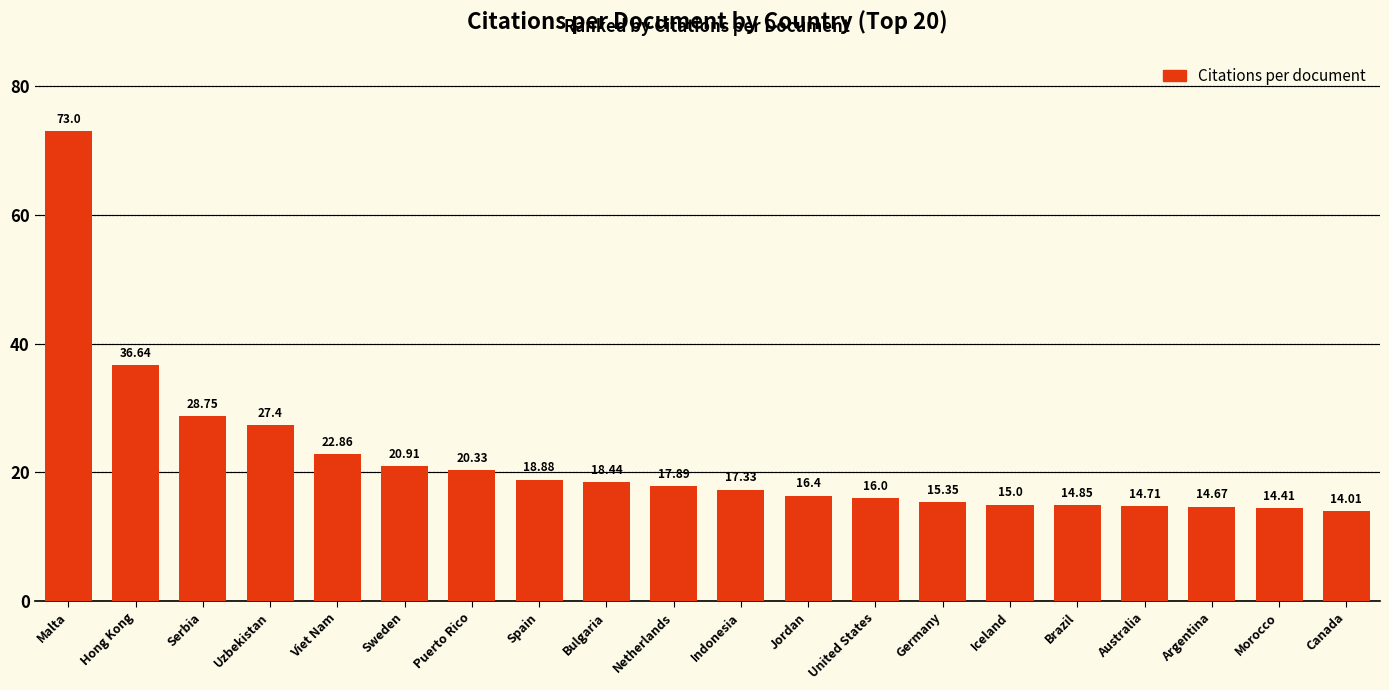

What is the sum of all values?

437.8